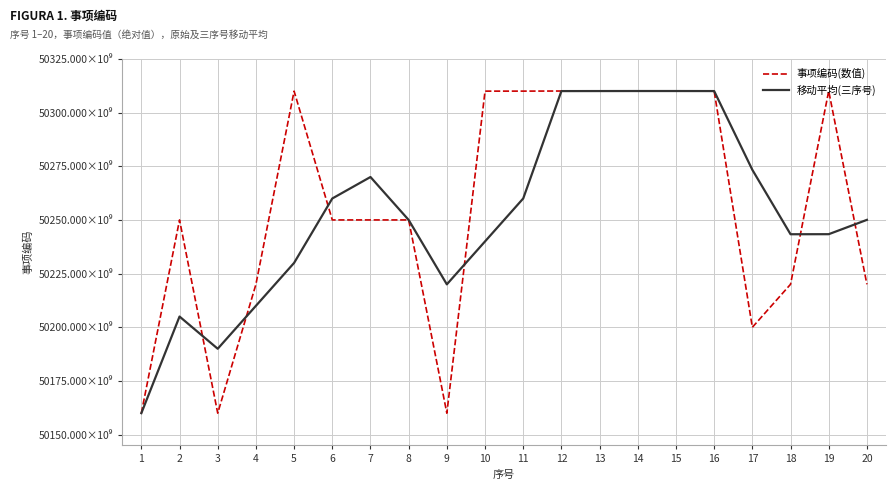

What are all the series names shown in the legend?

事项编码(数值), 移动平均(三序号)